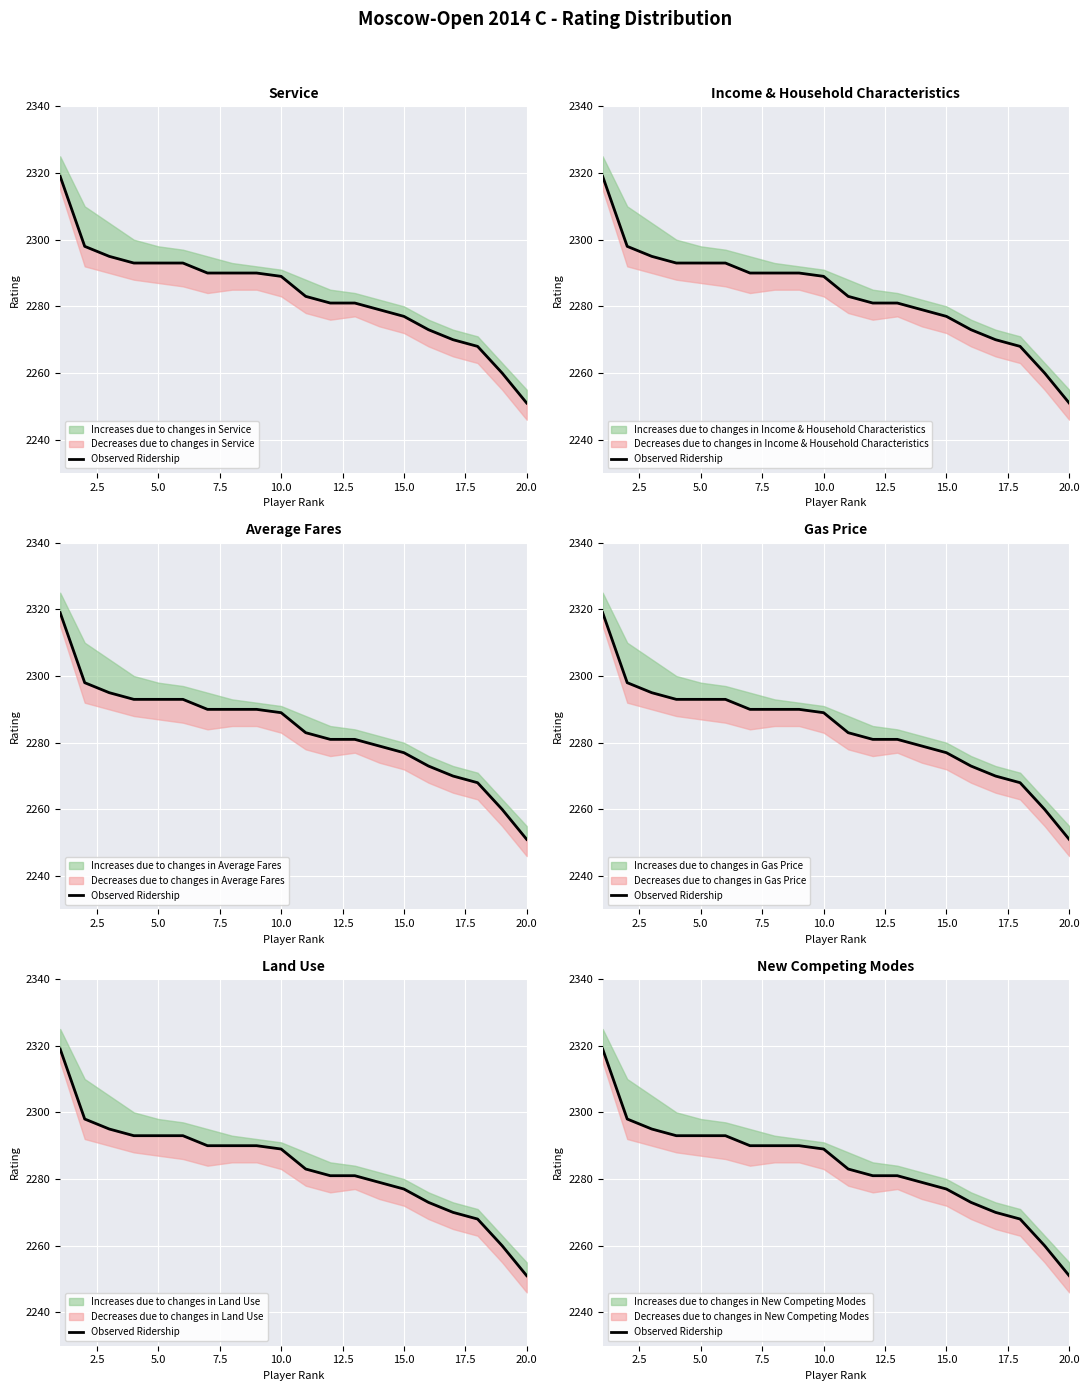

What is the ratio of the value at 10.0 to the value at 20.0?

1.0